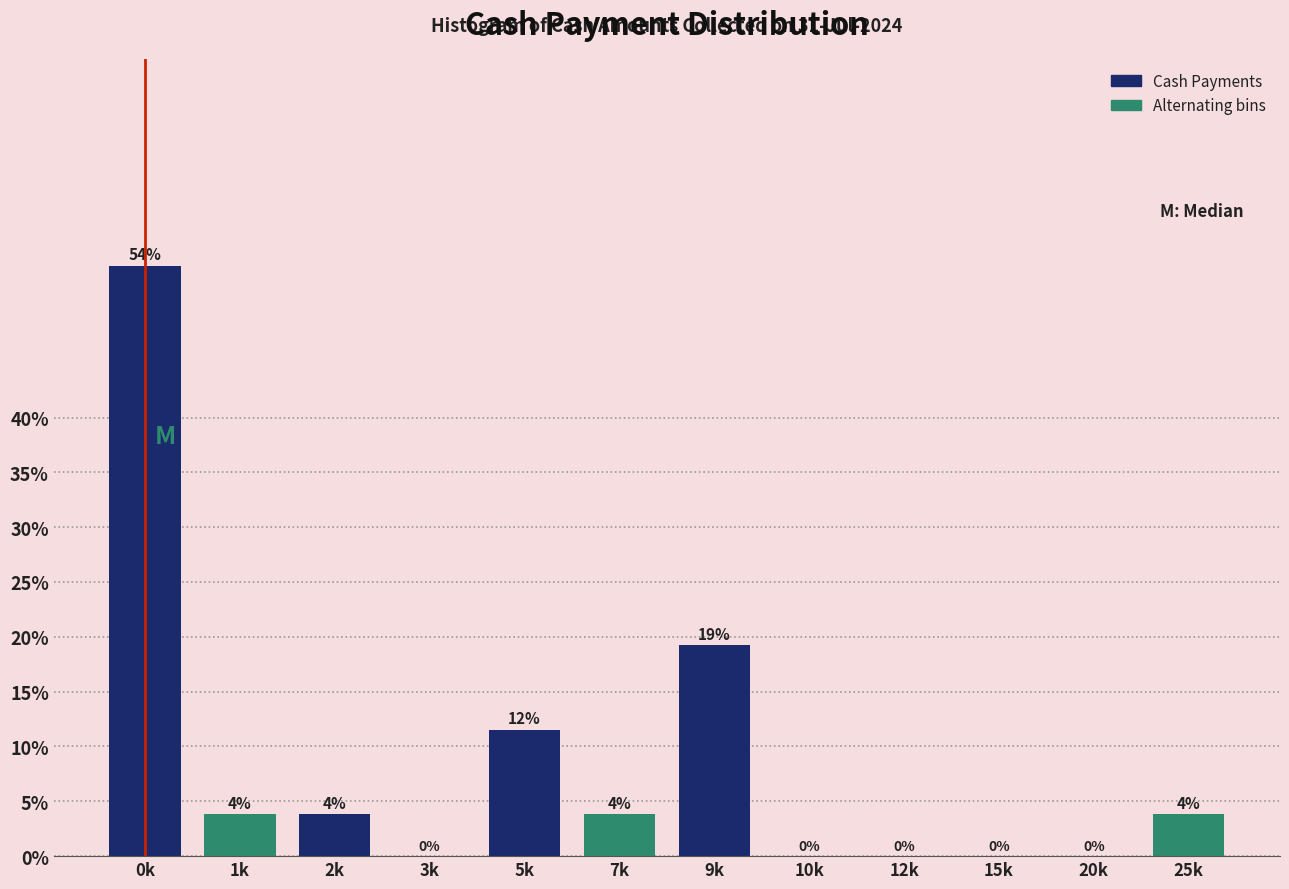

The value at 20k is 0.0. True or false?

True